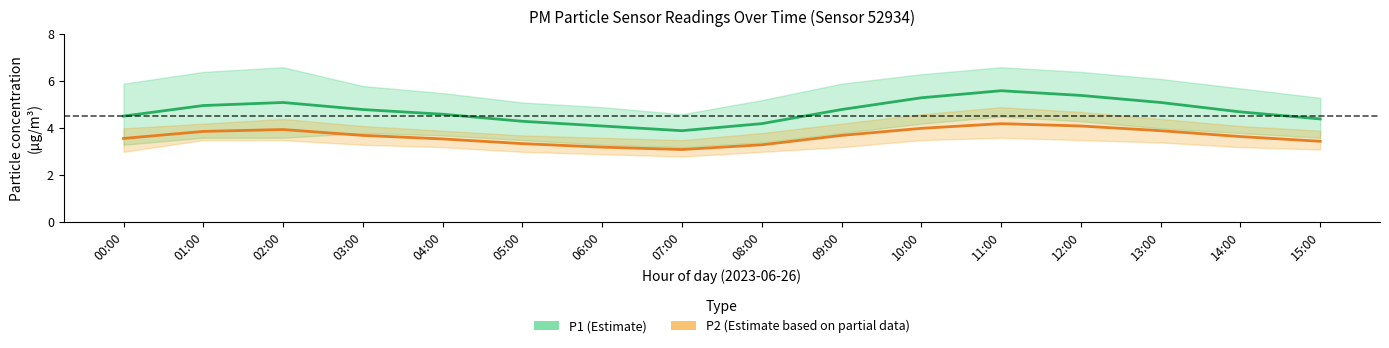

What is the difference between the highest and lowest values at 10:00?

1.3